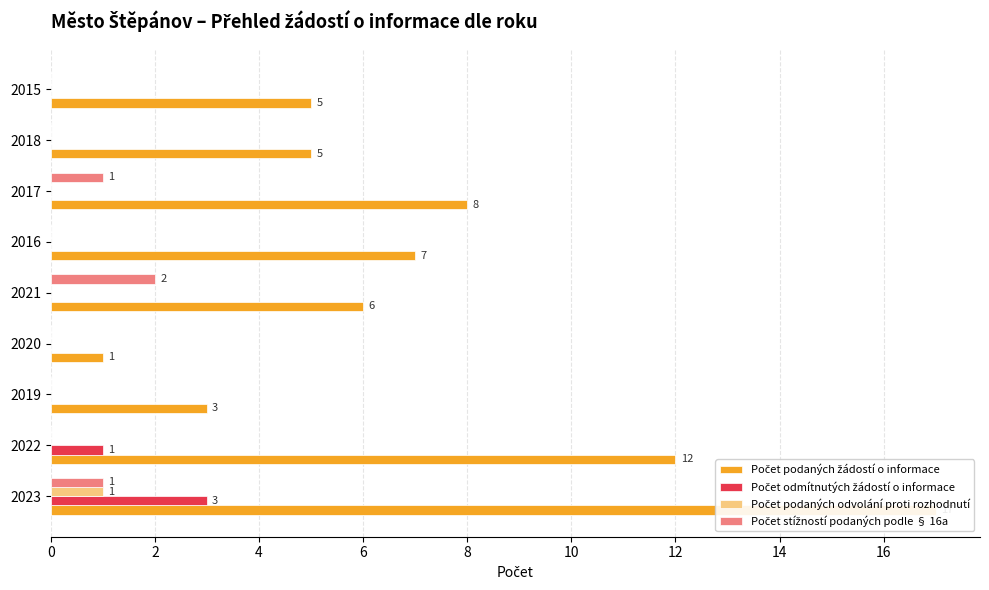

Are the bars horizontal?

Yes